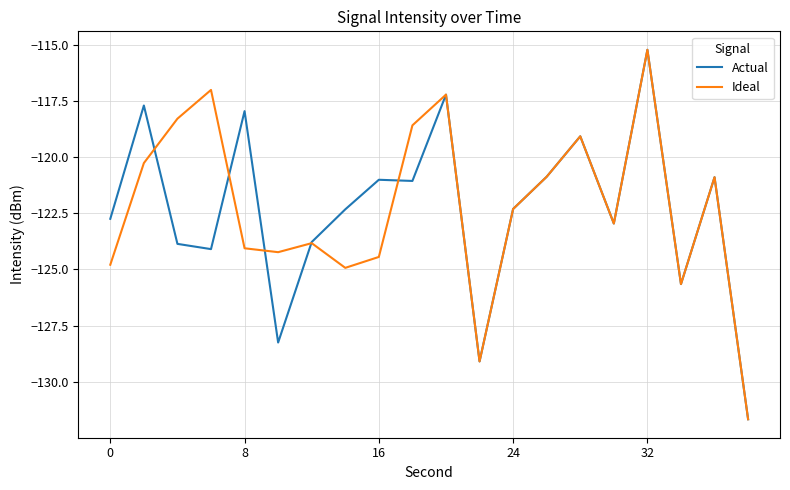

What is the lowest value of the Actual series?

-131.7